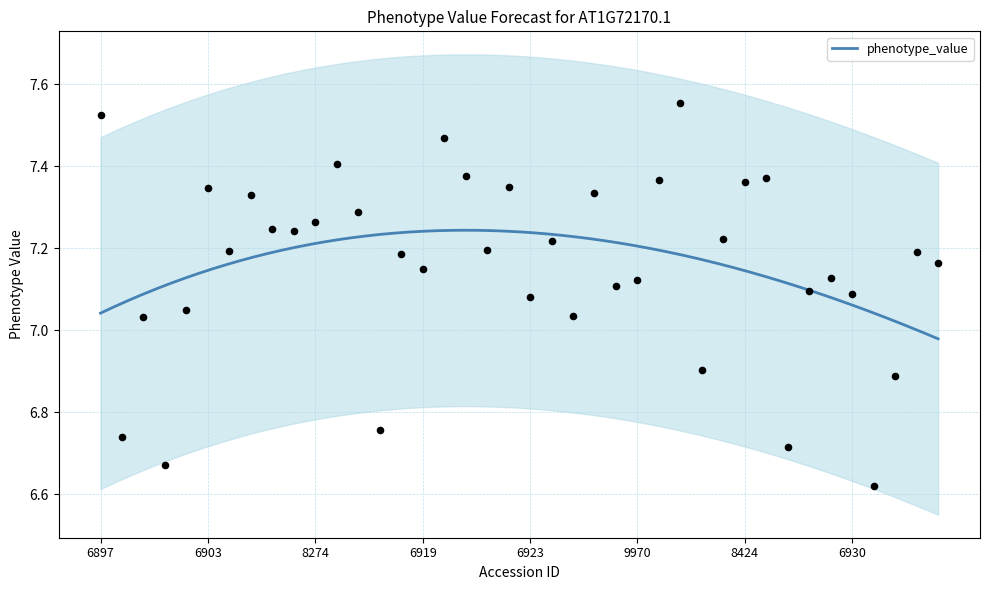

Between 6927 and 7520, which is larger?

7520